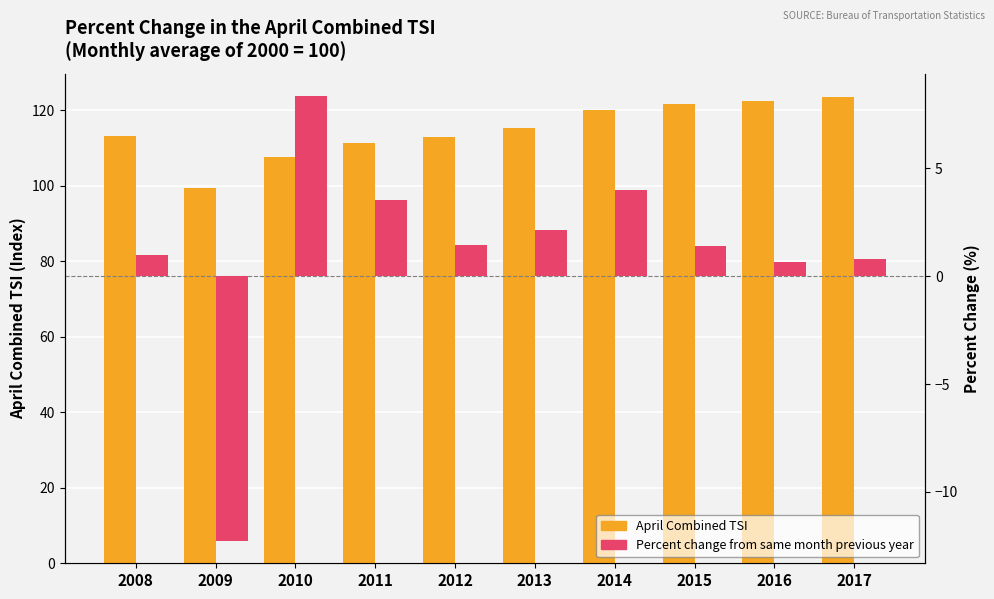

What is the value of the Percent change from same month previous year bar at the 9th from the left?

0.7